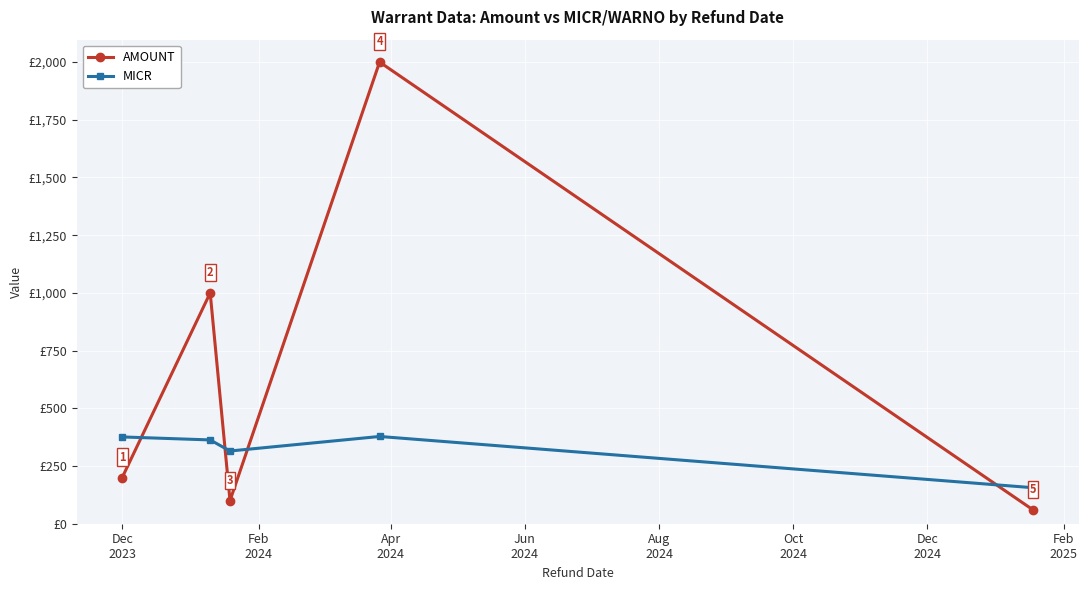

Rank the series by their maximum value, from highest to lowest.

AMOUNT, MICR